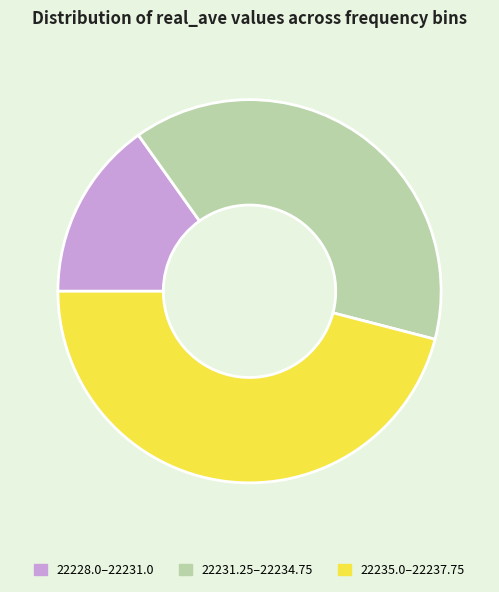

Does any single category account for the majority?

No